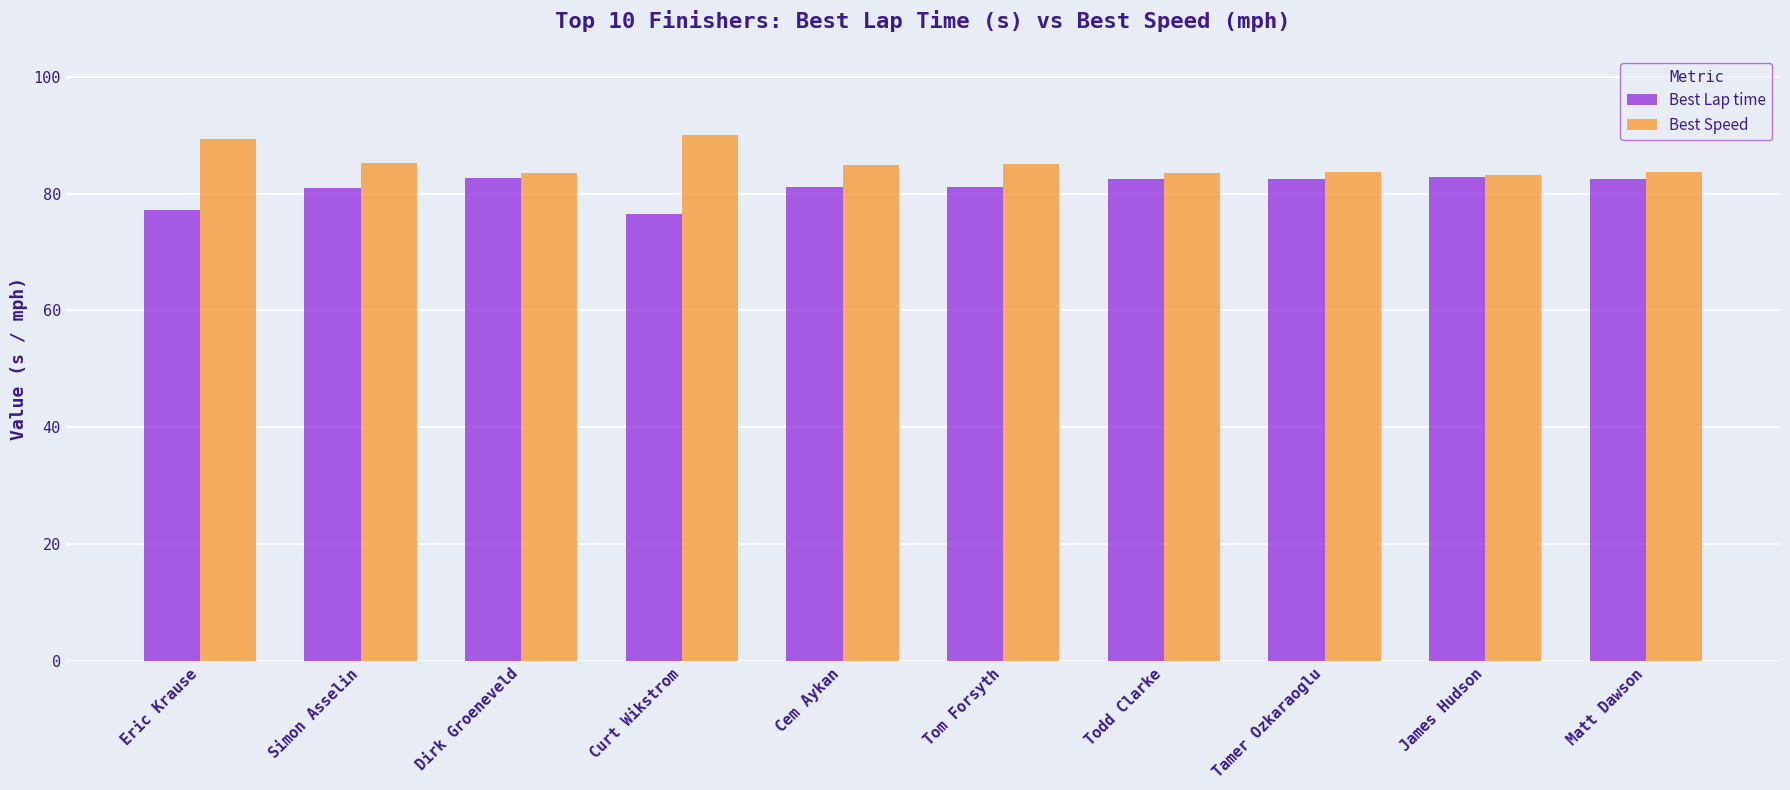

The Best Speed series shows 85.2 at Simon Asselin. True or false?

True